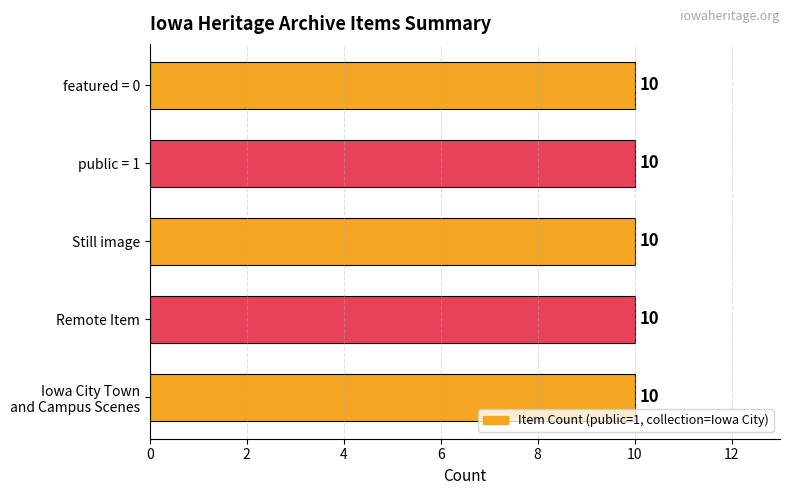

Are the bars horizontal?

Yes